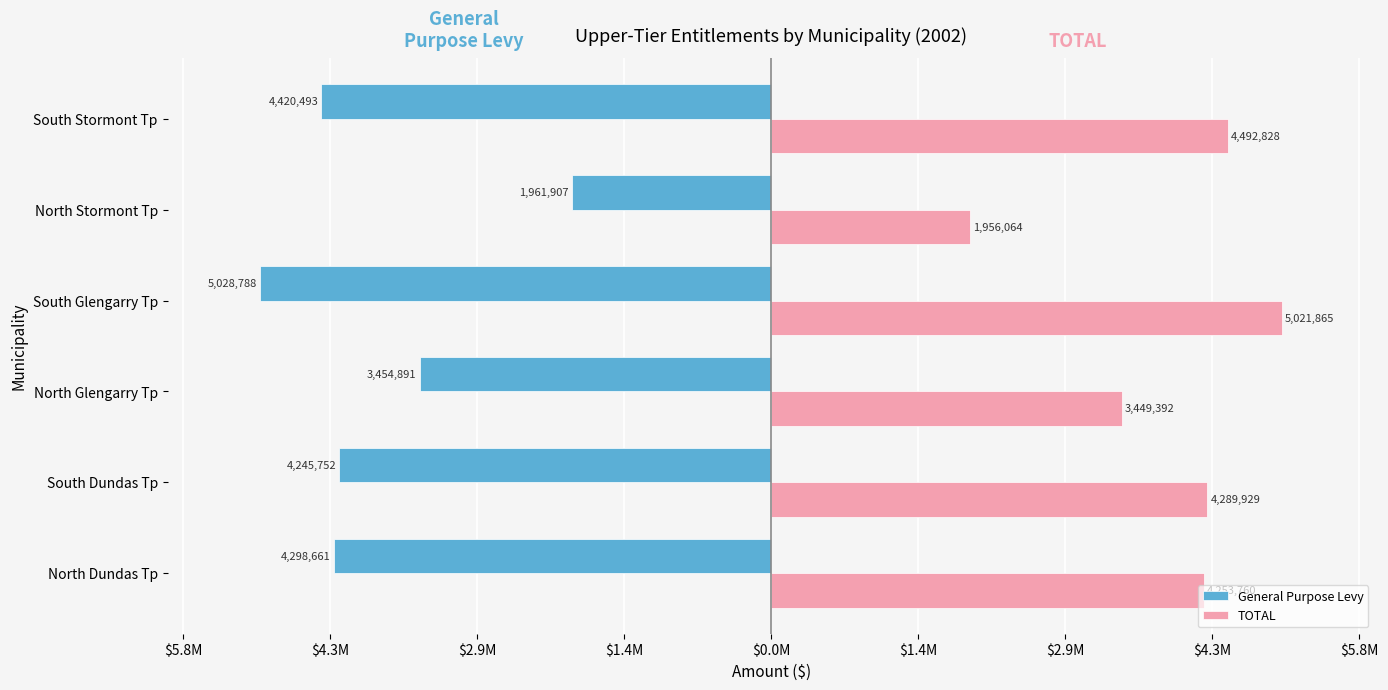

What is the difference between the maximum and minimum values in the TOTAL series?

3065801